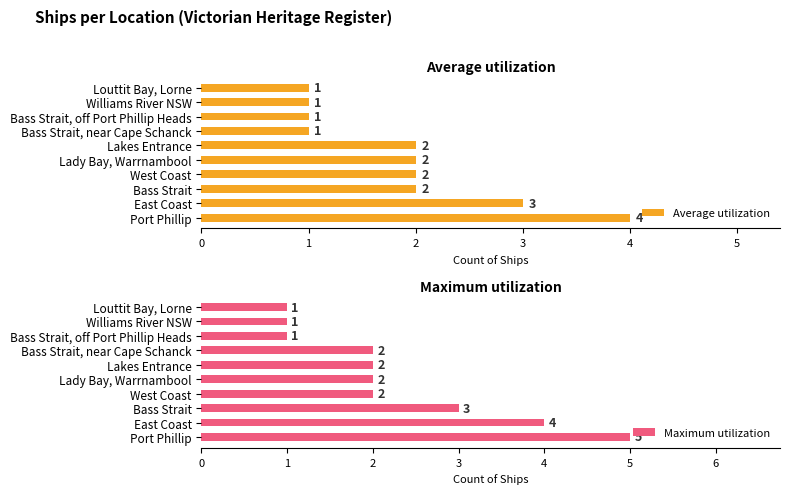

How many Maximum utilization values are between 1 and 3?

8